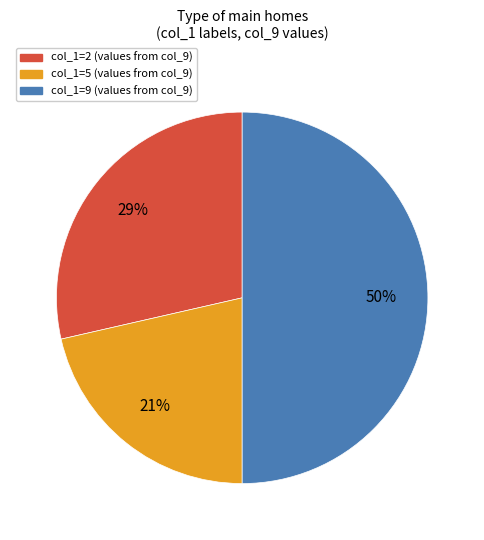

How many slices are in this pie chart?

3